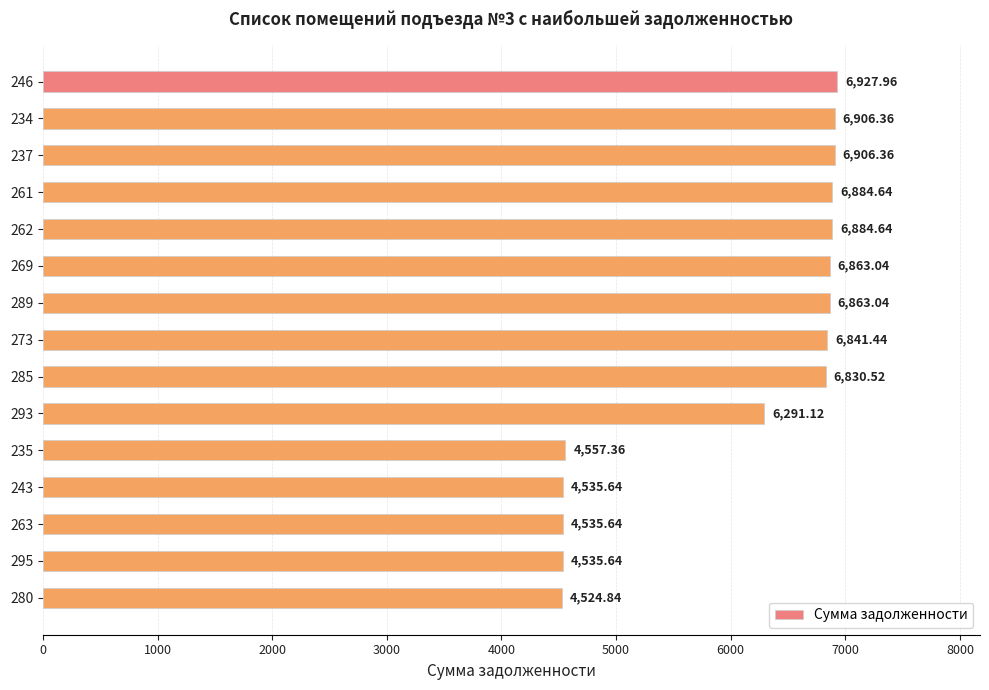

Does the chart contain any negative values?

No